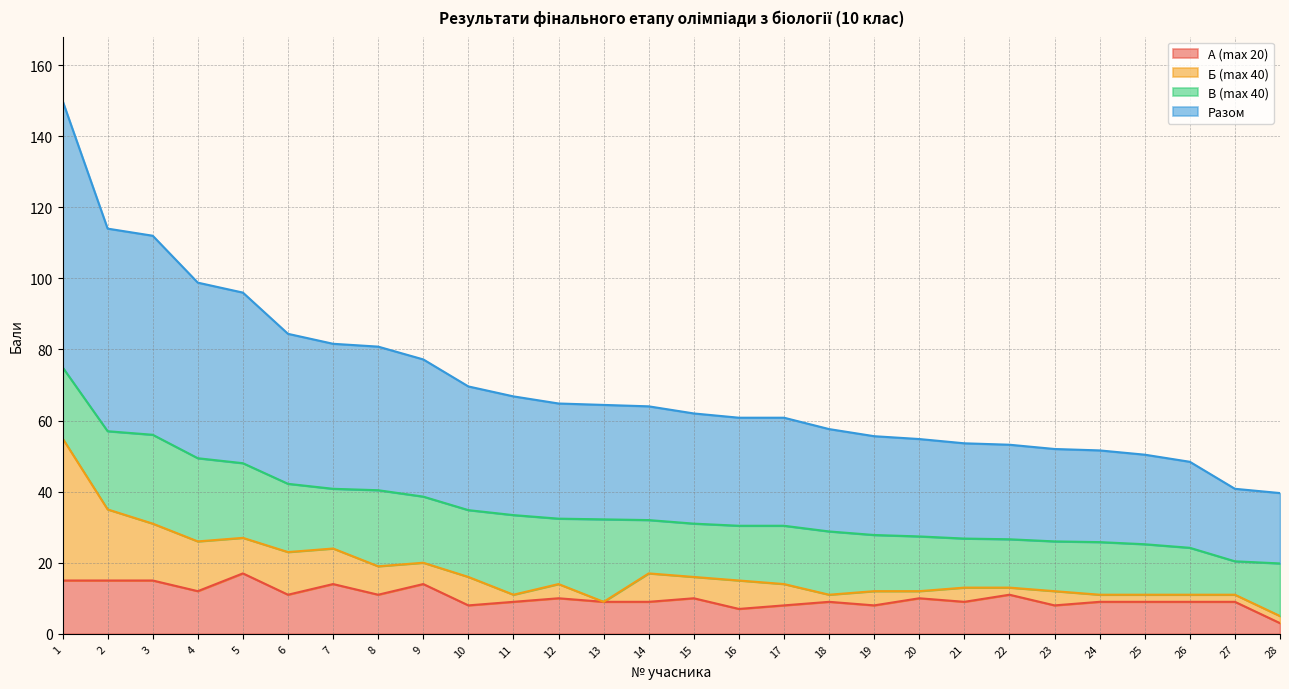

True or false: А (max 20) and Разом cross at least once.

False